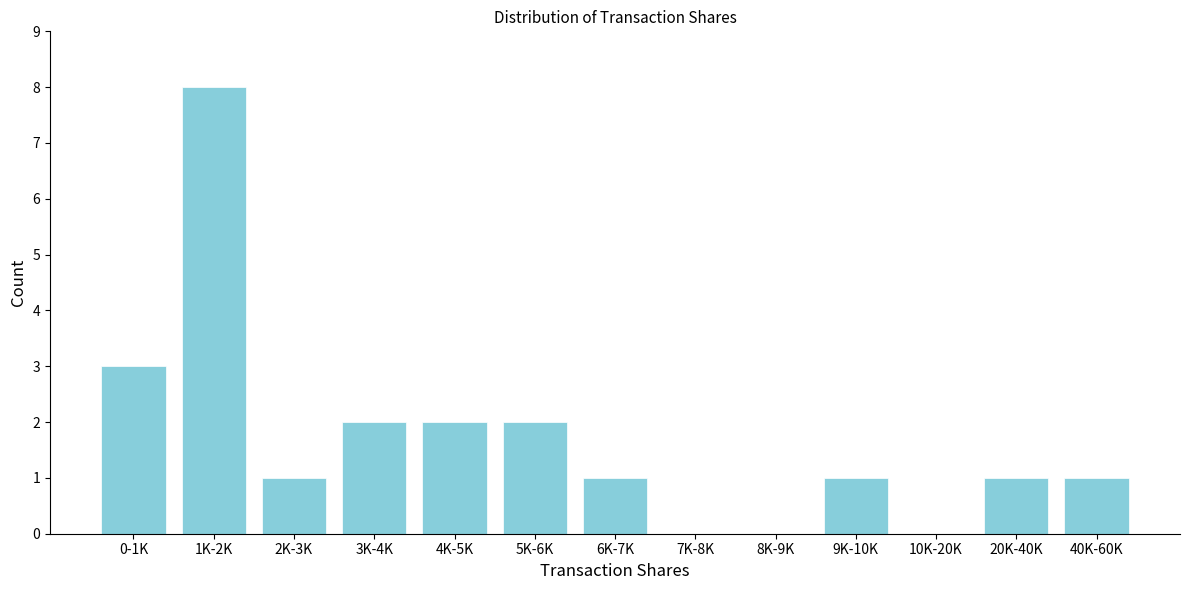

At which label is the value closest to 4?

0-1K